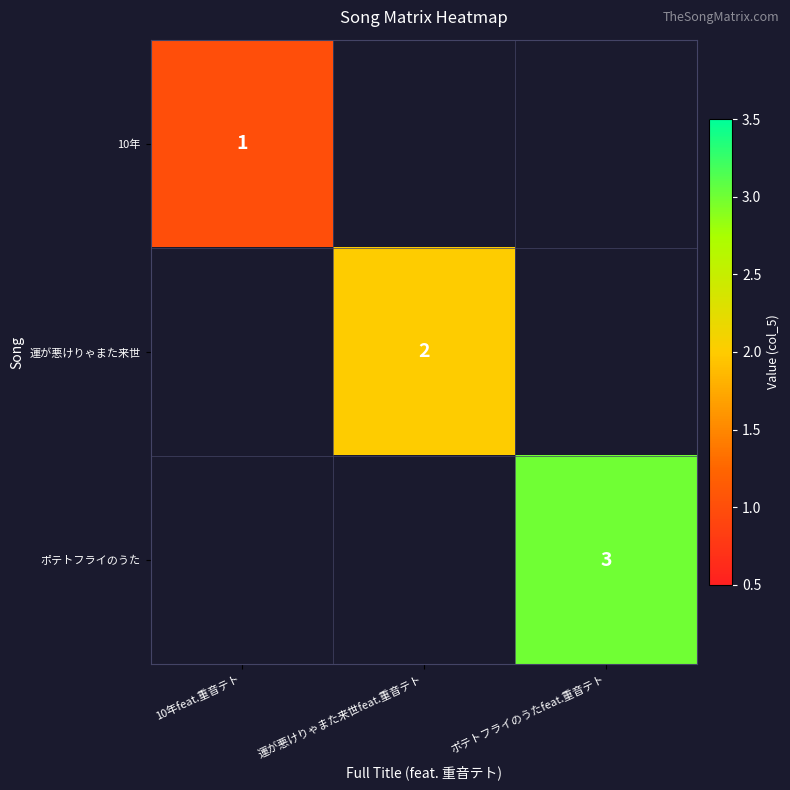

The value of 10年 at 10年feat.重音テト is 1. True or false?

True